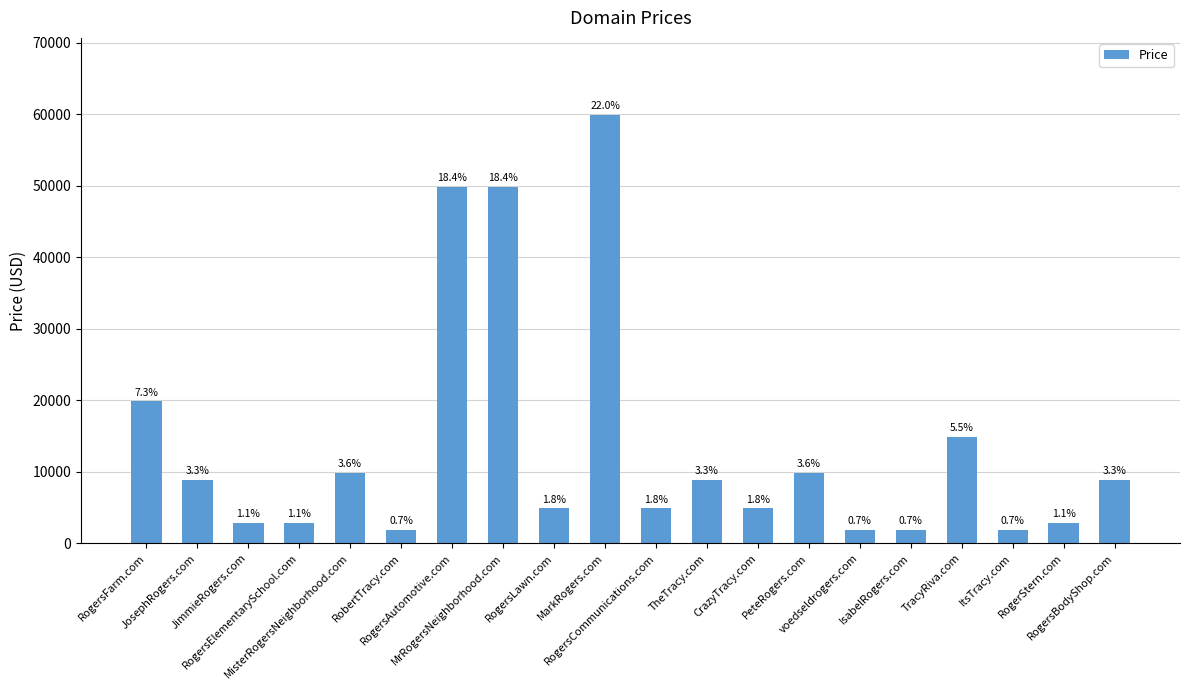

Are the bars horizontal?

No